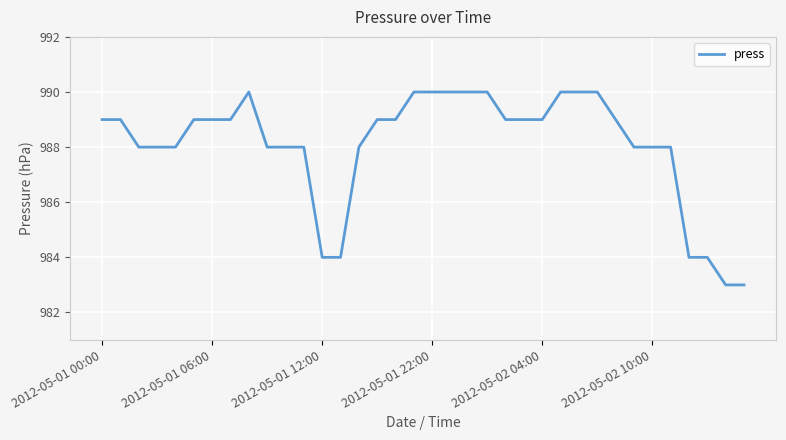

How many series are shown in this chart?

1